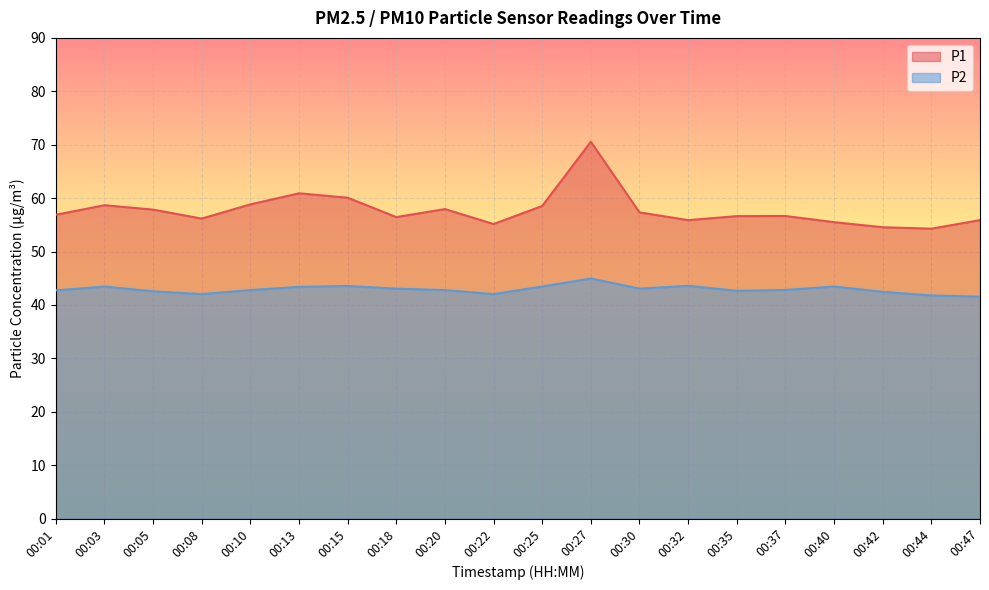

How many lines are shown in the chart?

2